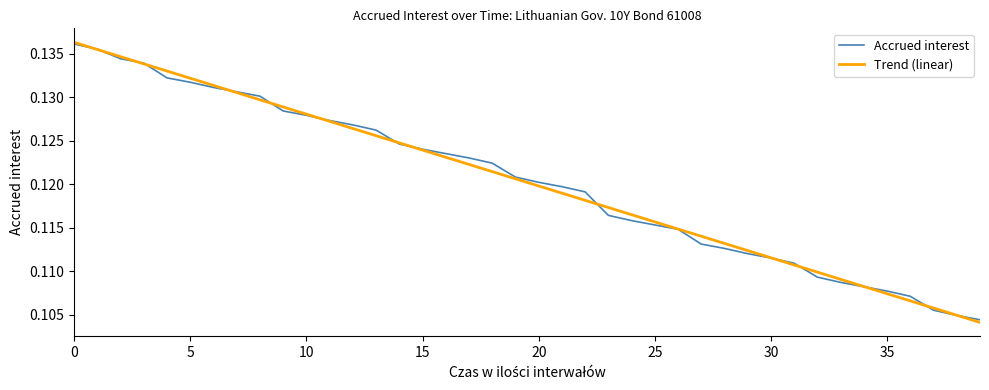

True or false: Accrued interest and Trend (linear) intersect in this chart.

True